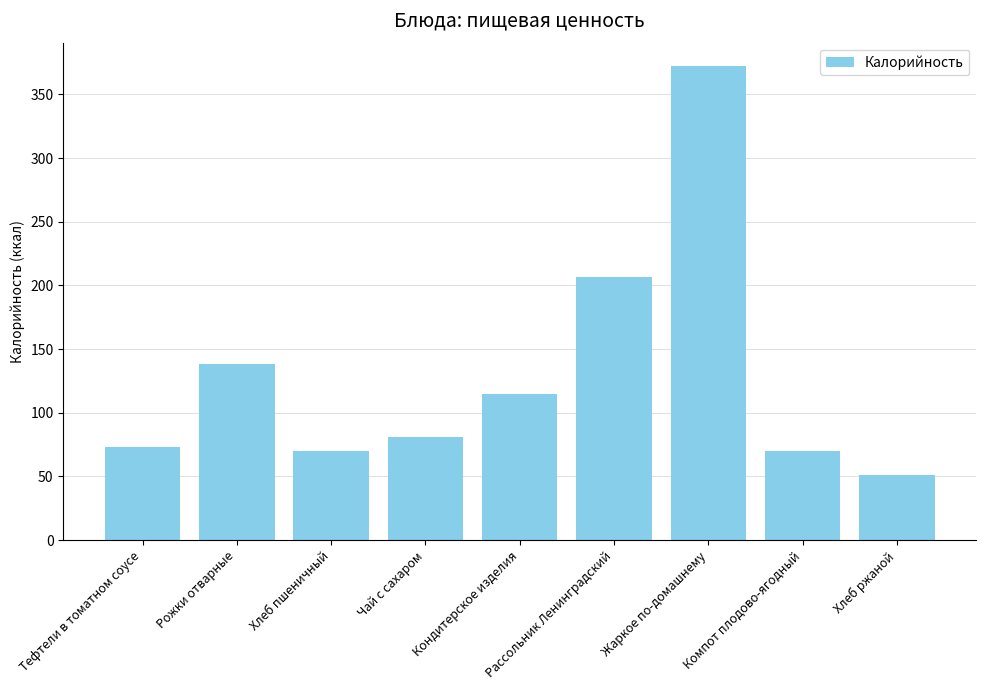

Are the bars horizontal?

No